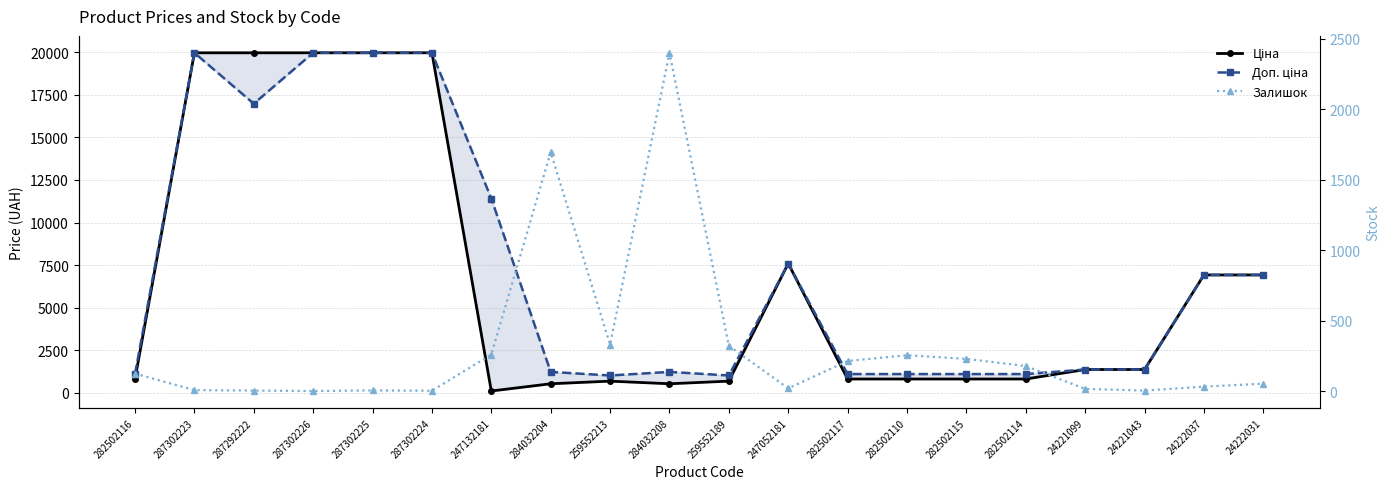

Where is the first local maximum for Залишок?

287302225